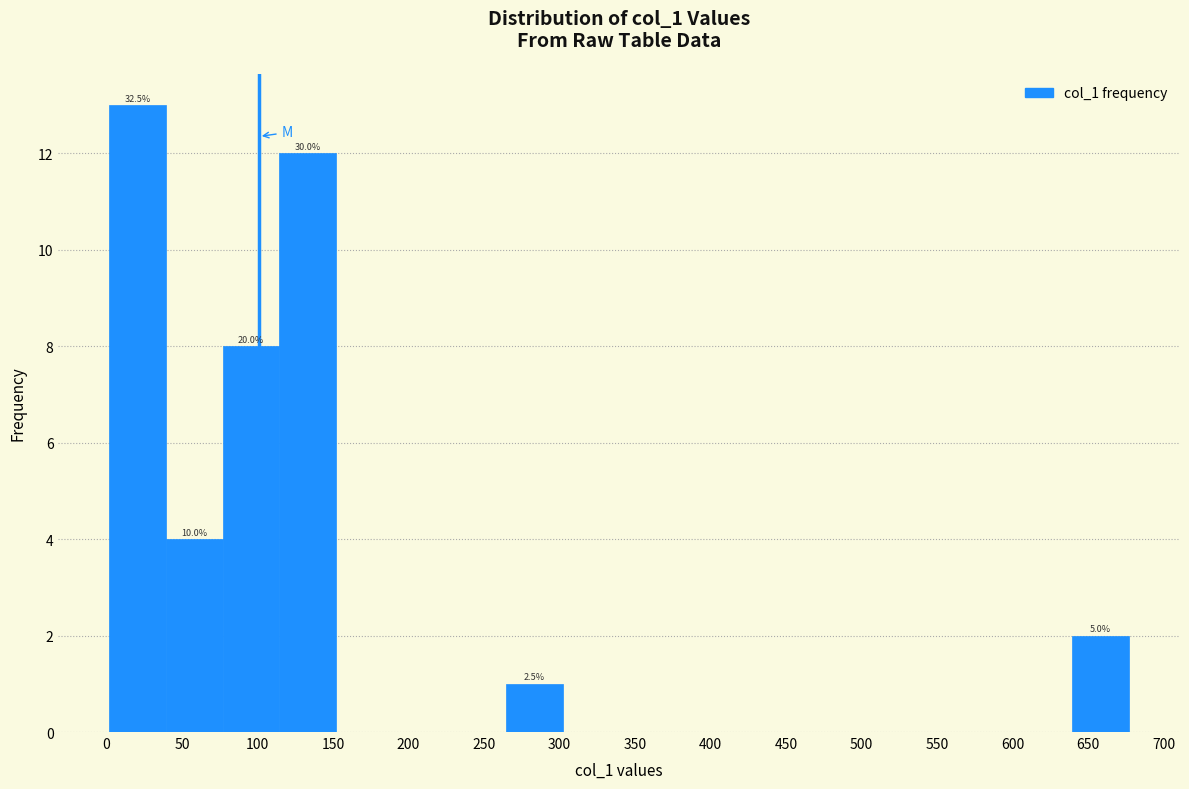

Which range on the x-axis has the tallest bar?

2.0 to 39.5